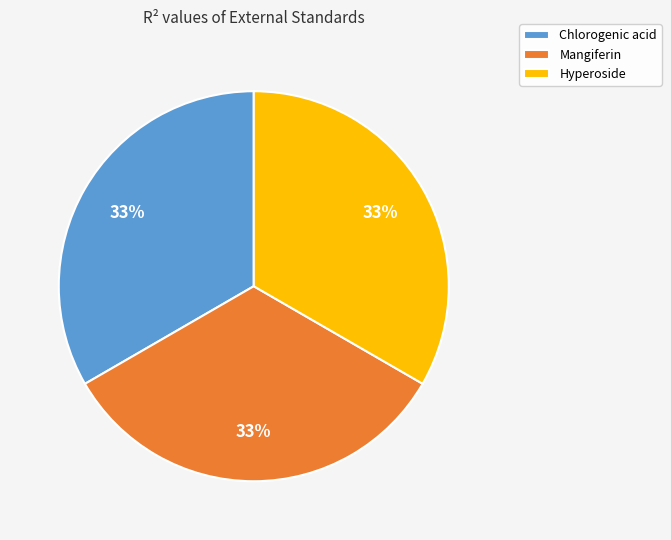

Does Mangiferin account for over 50% of the chart?

No